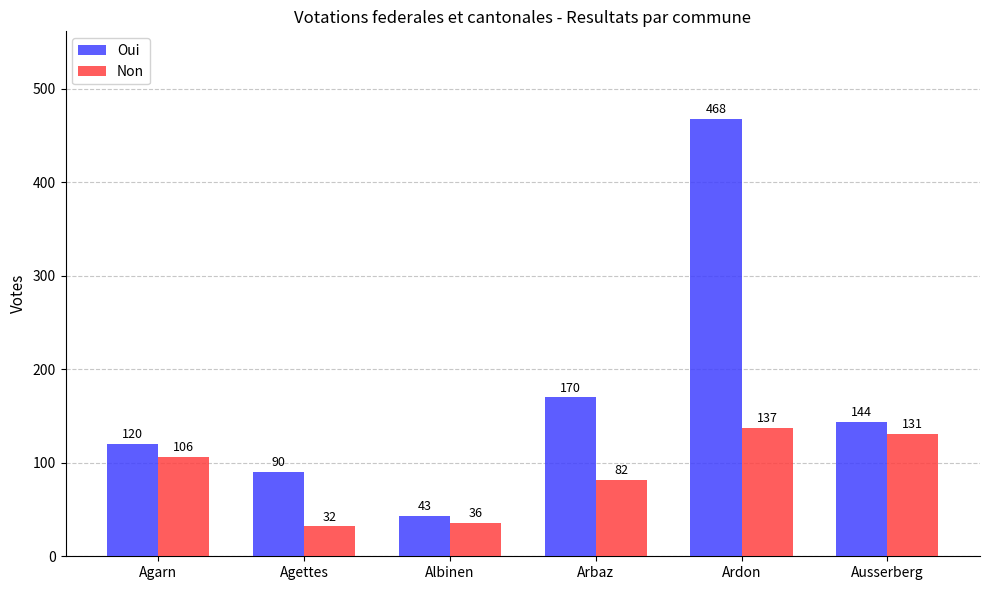

What is the total value across all series at Arbaz?

252